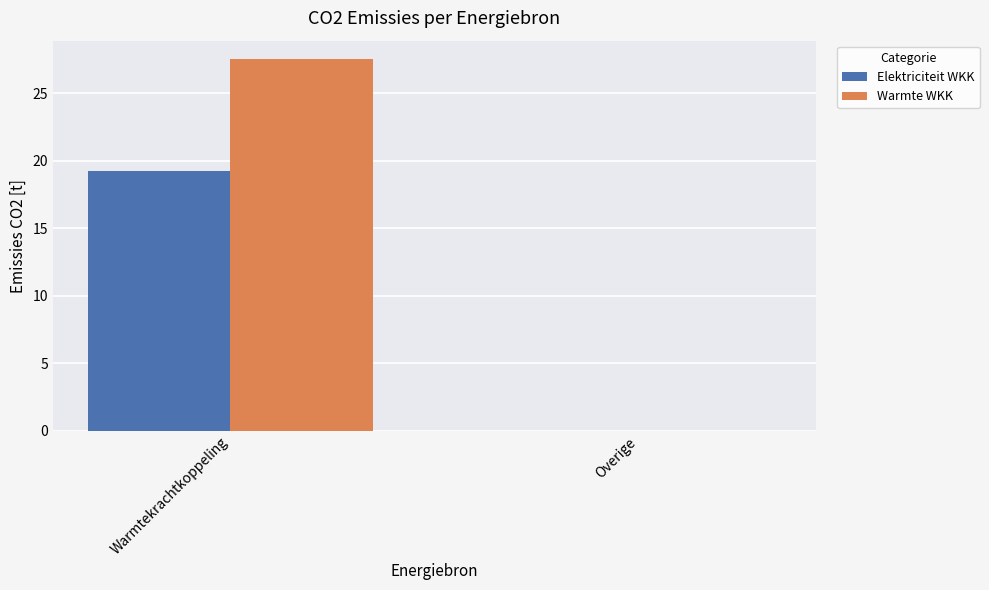

At which label does Warmte WKK reach its peak?

Warmtekrachtkoppeling